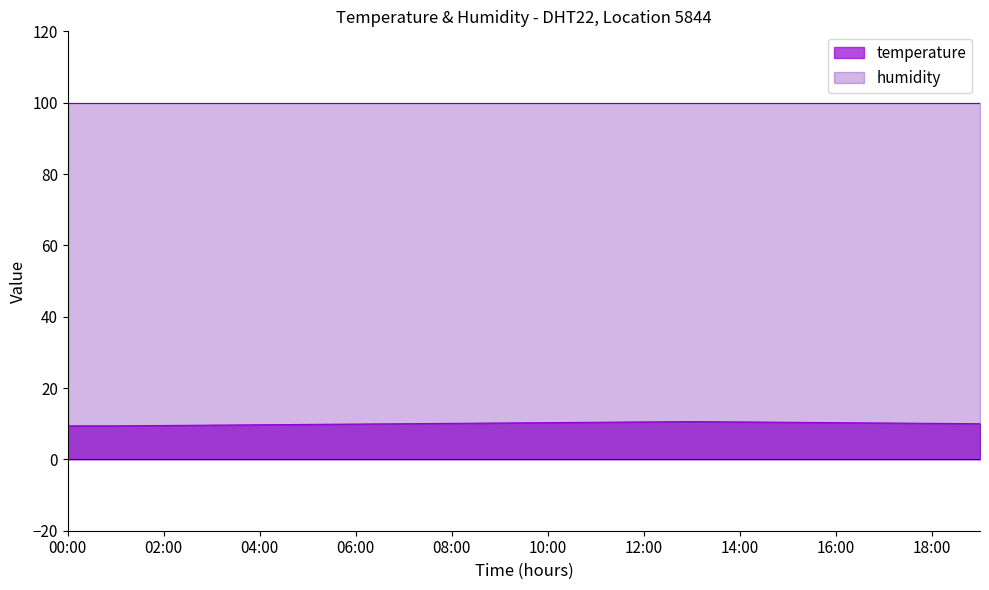

Which label corresponds to the largest value in the chart?

13:00